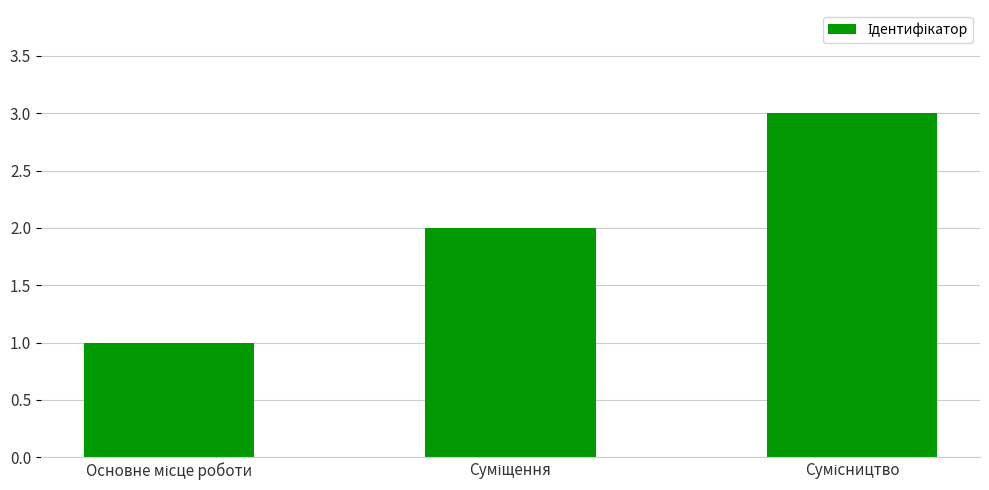

How many bars are there in total?

3